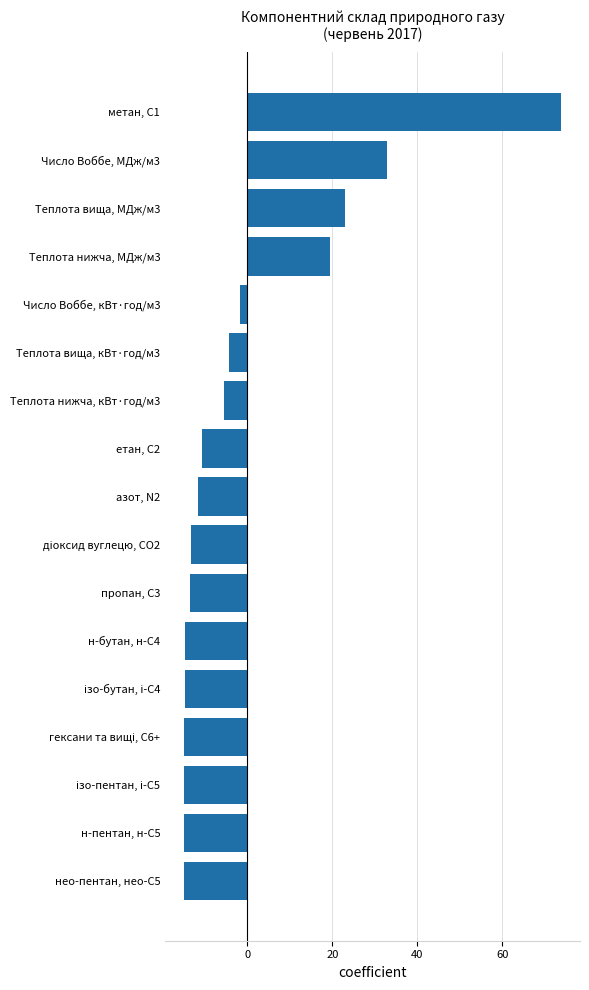

How many positive values are there?

4